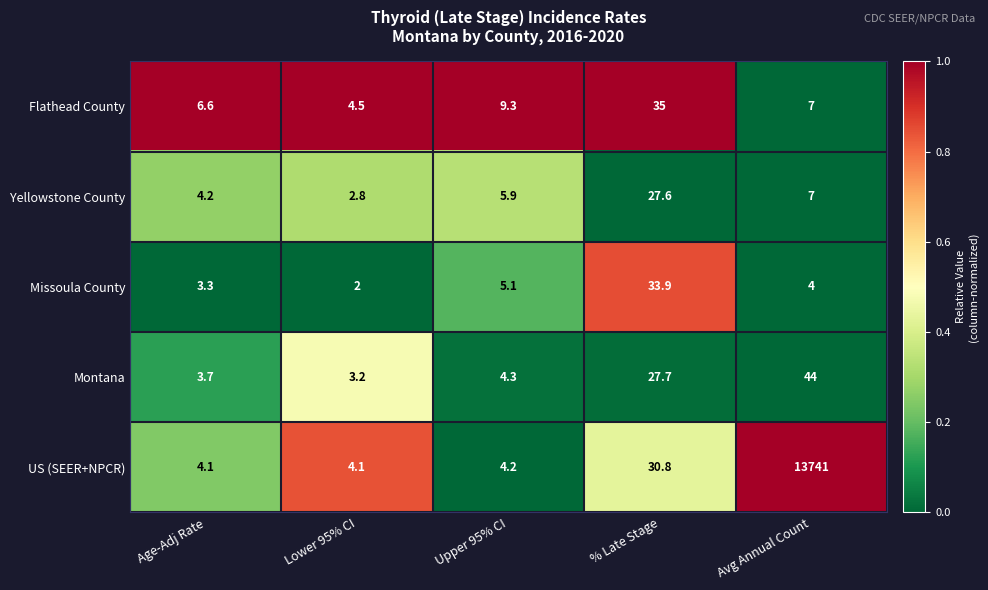

The Missoula County series shows 2.0 at Lower 95% CI. True or false?

True